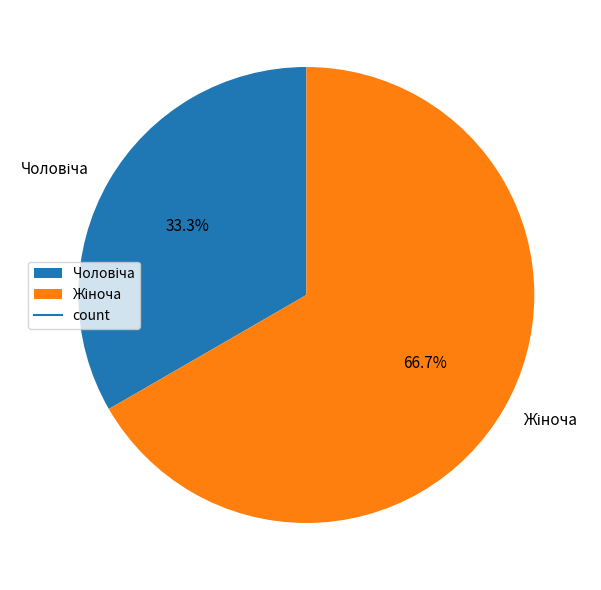

Is there any slice that represents more than half of the pie?

Yes